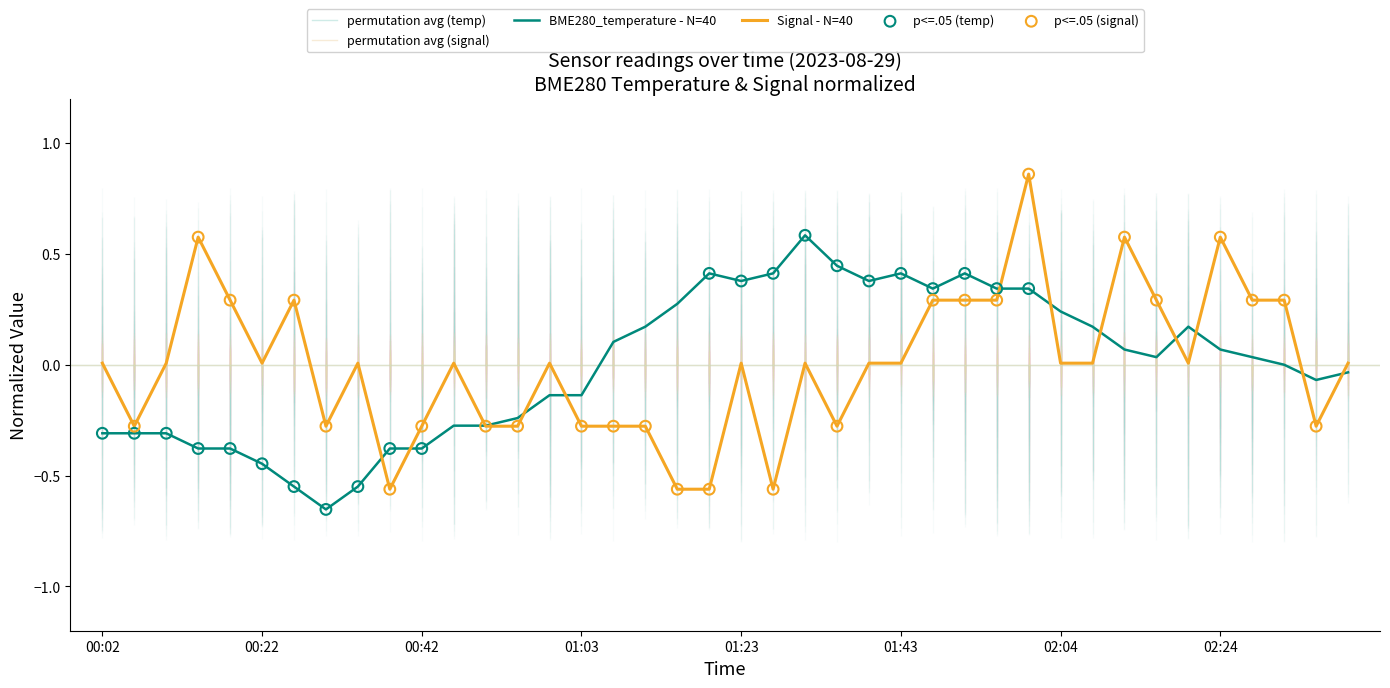

At how many categories does at least one series exceed 0?

32